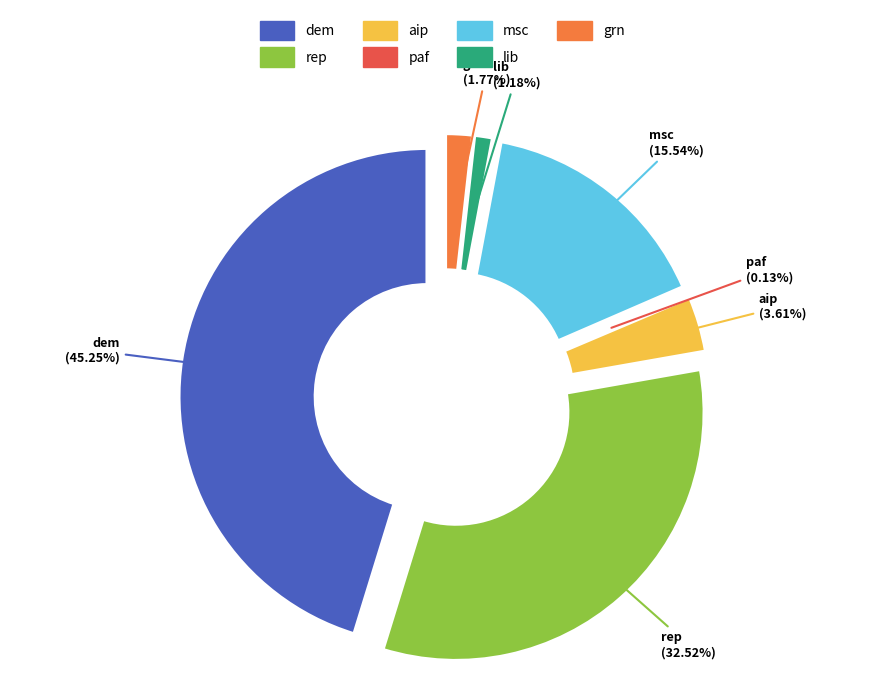

Rank the categories by value from highest to lowest.

dem, rep, msc, aip, grn, lib, paf